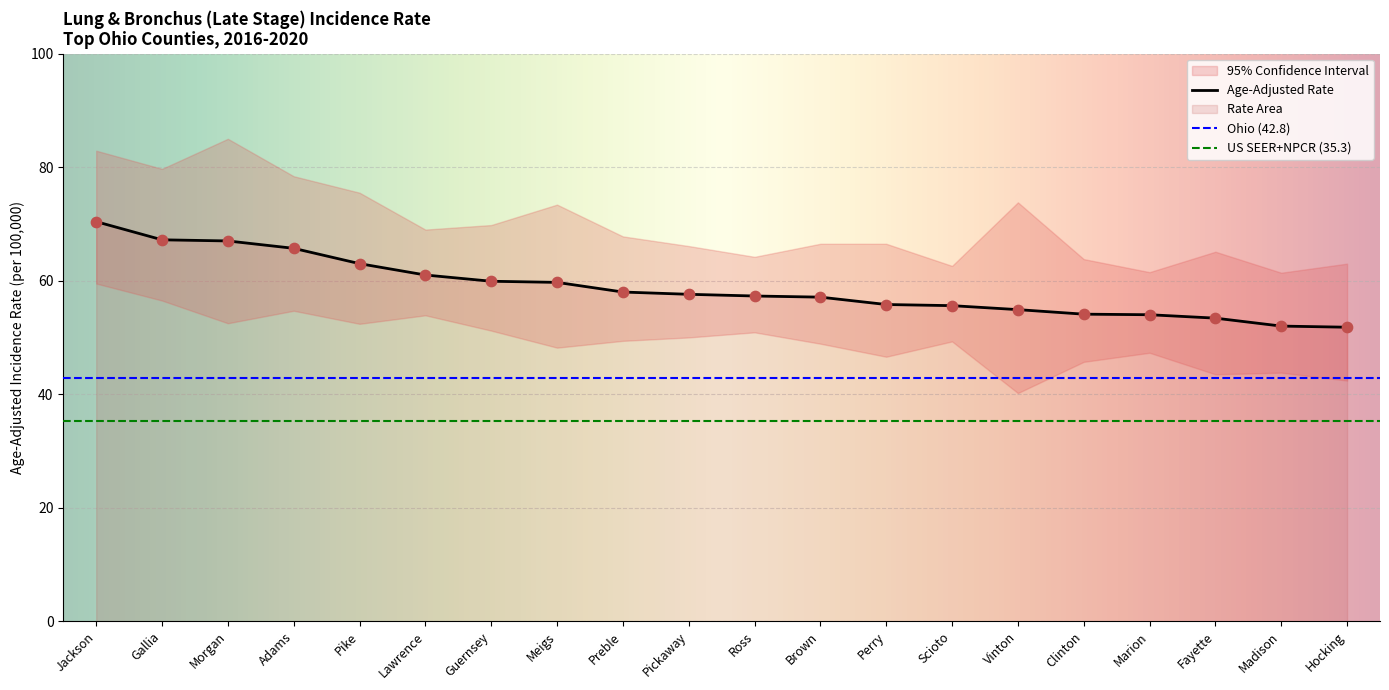

What value does the Age-Adjusted Rate series have at Pike?

63.0